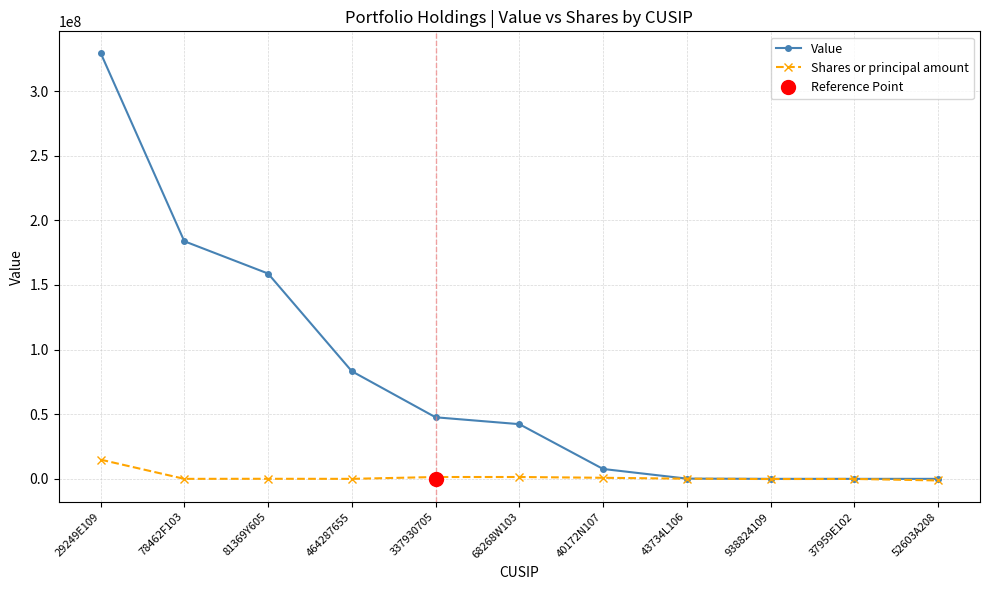

How many positive values does the Value series have?

8